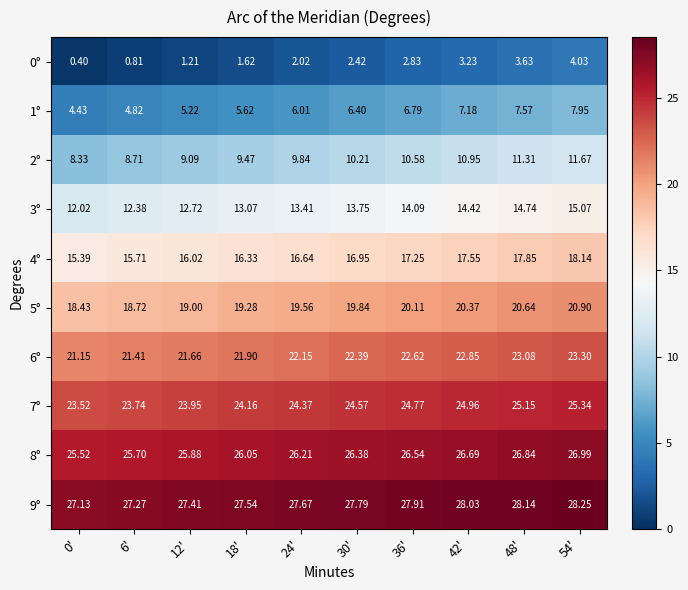

At how many categories does at least one series exceed 22?

10